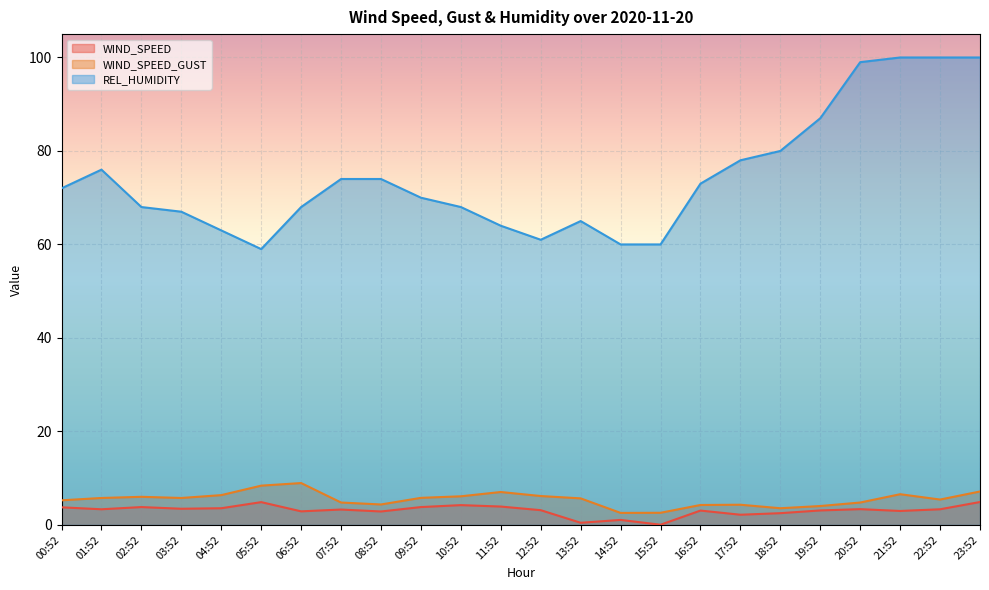

How many interior local peaks does the WIND_SPEED_GUST series have?

5